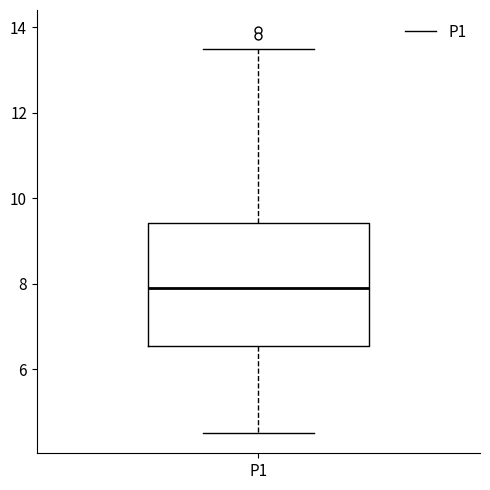

Where does the upper whisker of the box for P1 end on the y-axis? The values are not printed on the chart, so give them approximately, as read against the axis.

13.6